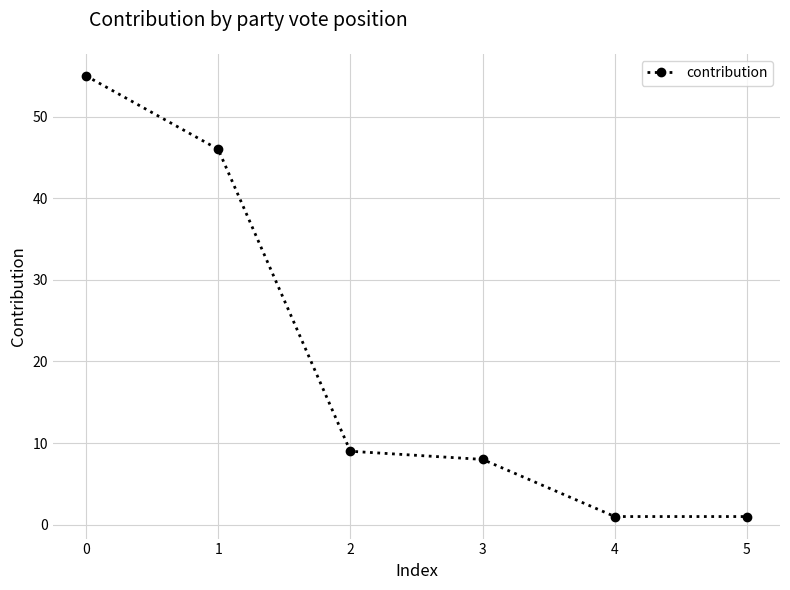

What is the sum of the values at 1 and 3?

54